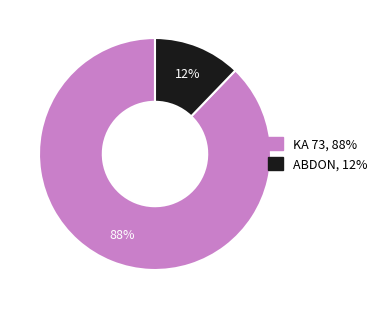

To the nearest percent, what portion does KA 73 represent?

88%